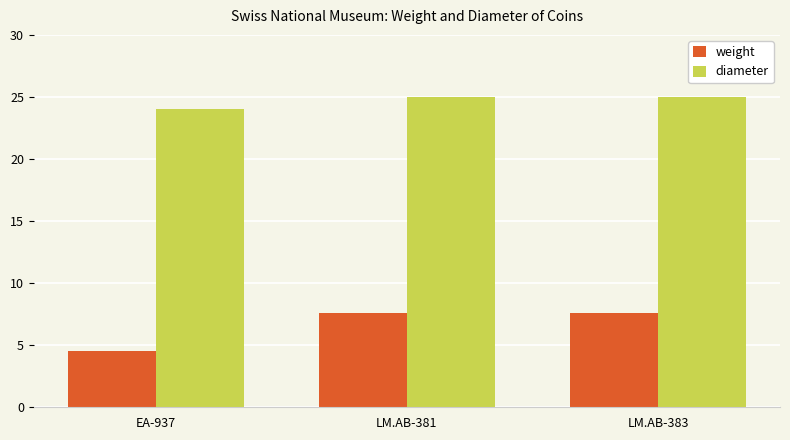

What is the approximate value of diameter at EA-937?

24.0